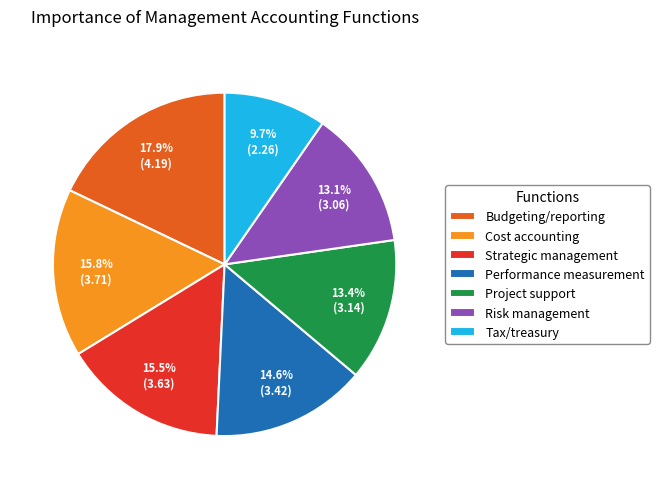

How many slices are in this pie chart?

7